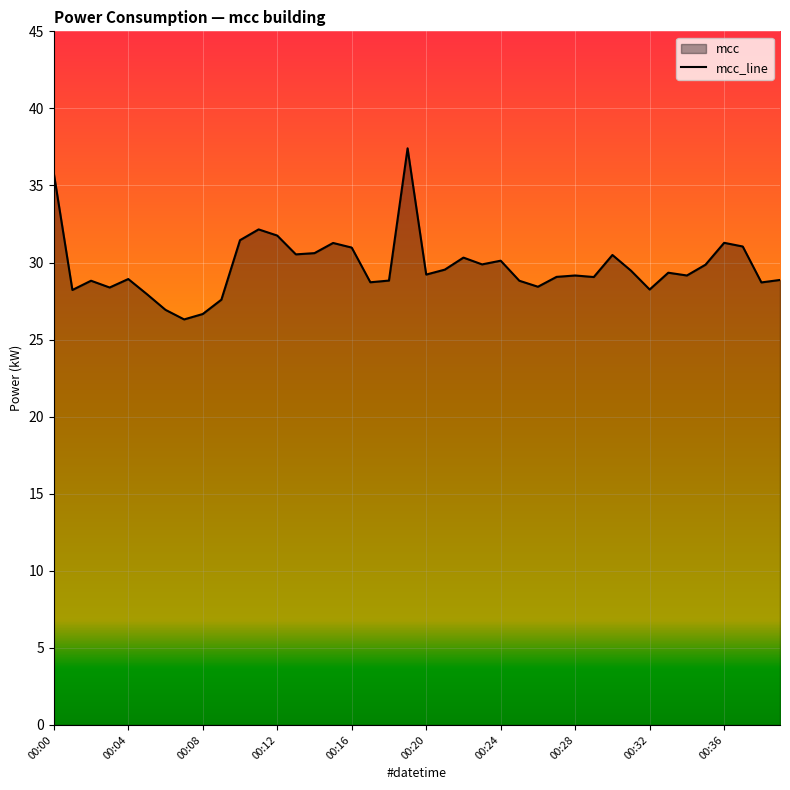

What is the difference between the maximum and minimum values?

11.1